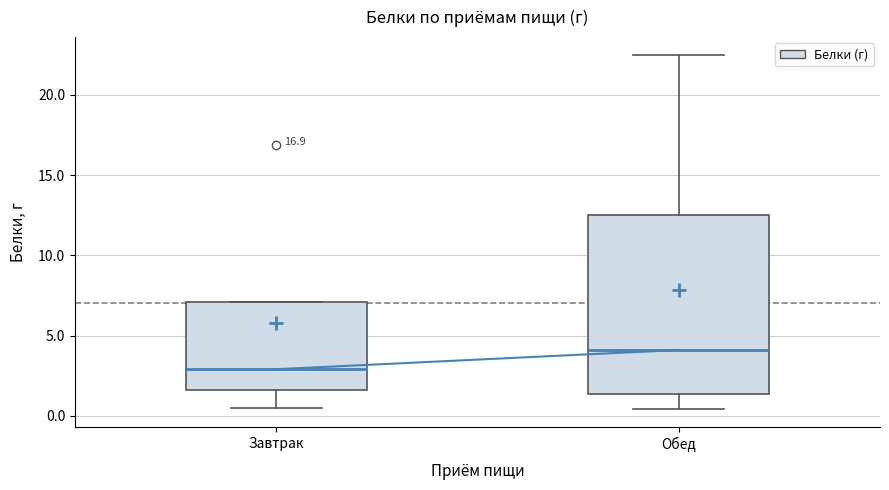

Where does the median line of the box for Завтрак sit on the y-axis? The values are not printed on the chart, so give them approximately, as read against the axis.

3.0